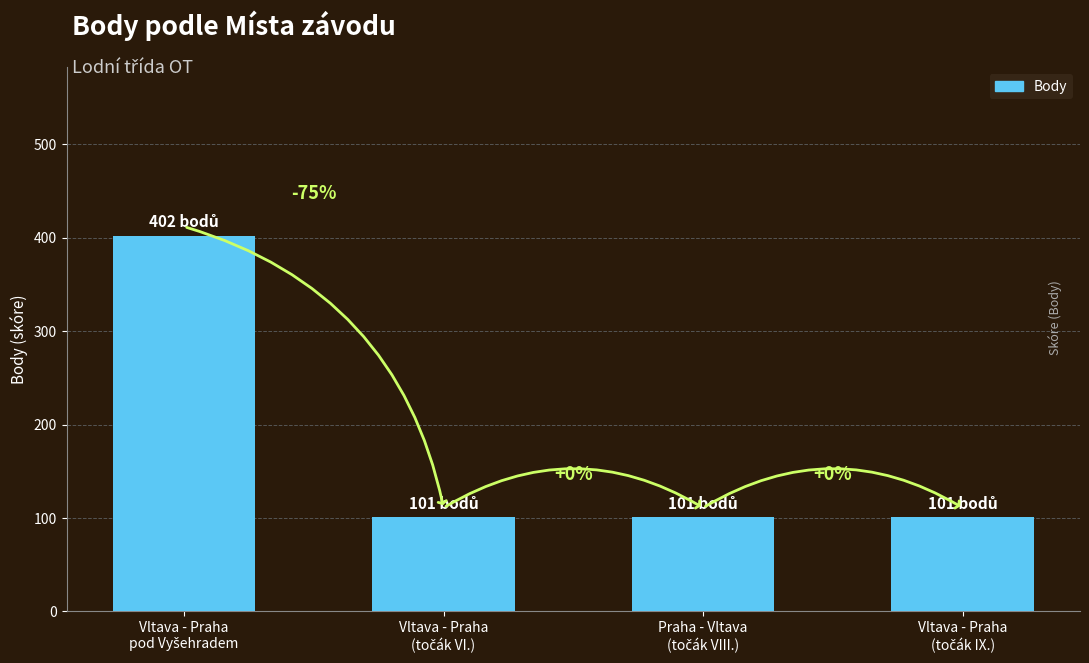

How many bars are there in total?

4